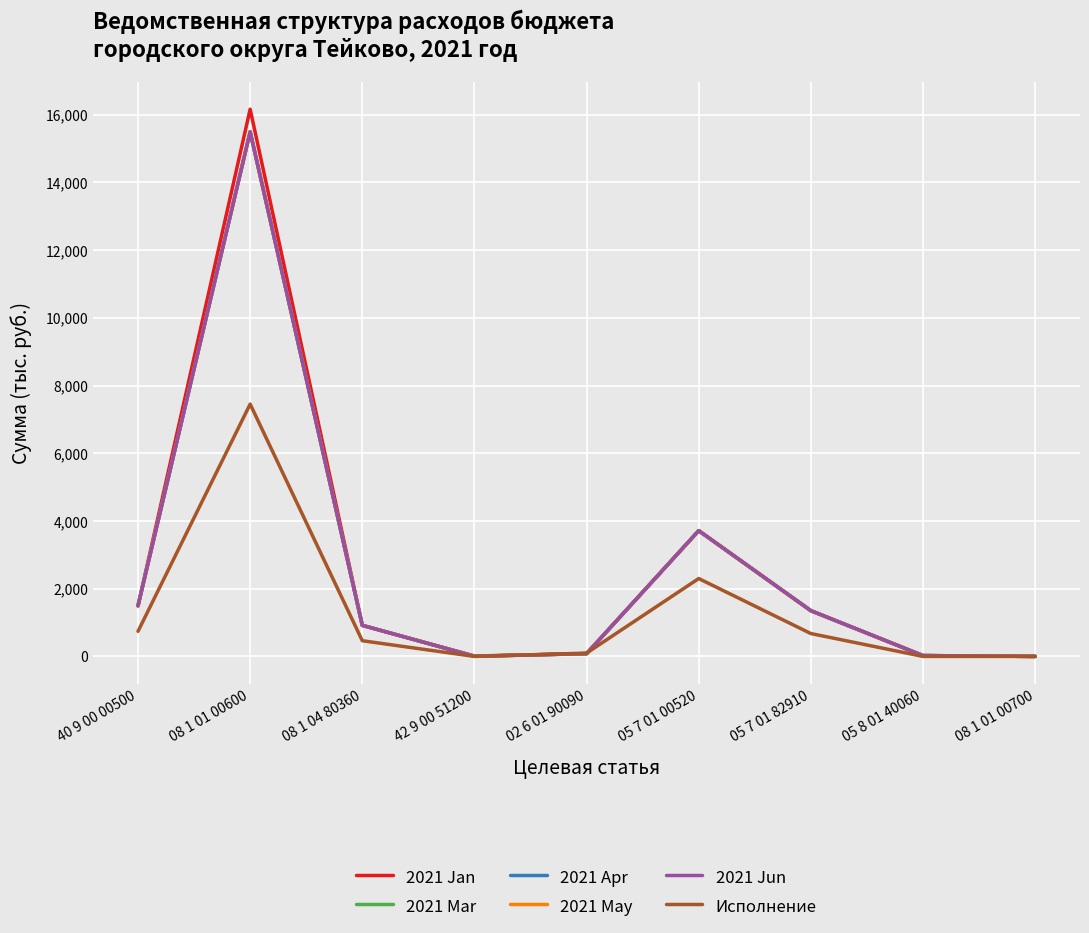

The value of 2021 Jan at 08 1 04 80360 is 917.8. True or false?

True